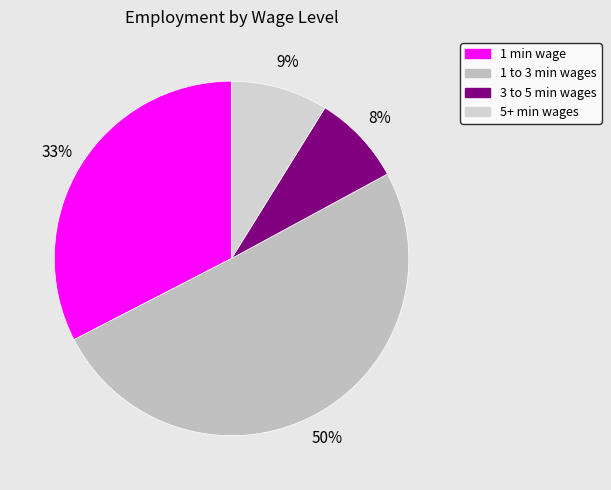

Rank the categories by value from highest to lowest.

1 to 3 min wages, 1 min wage, 5+ min wages, 3 to 5 min wages